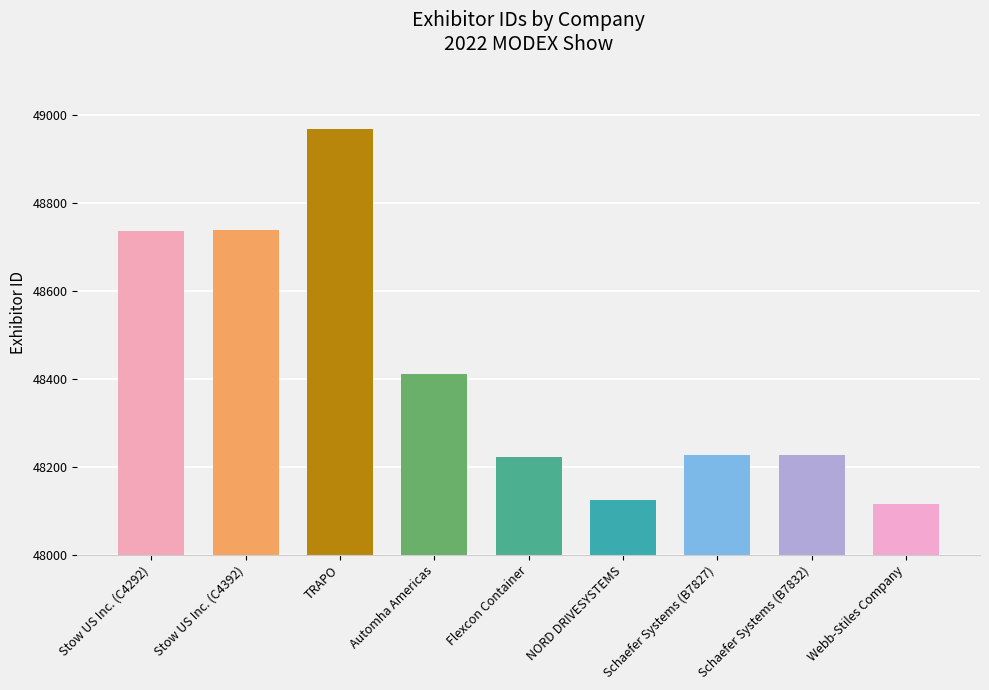

What is the label of the 1st bar from the right?

Webb-Stiles Company